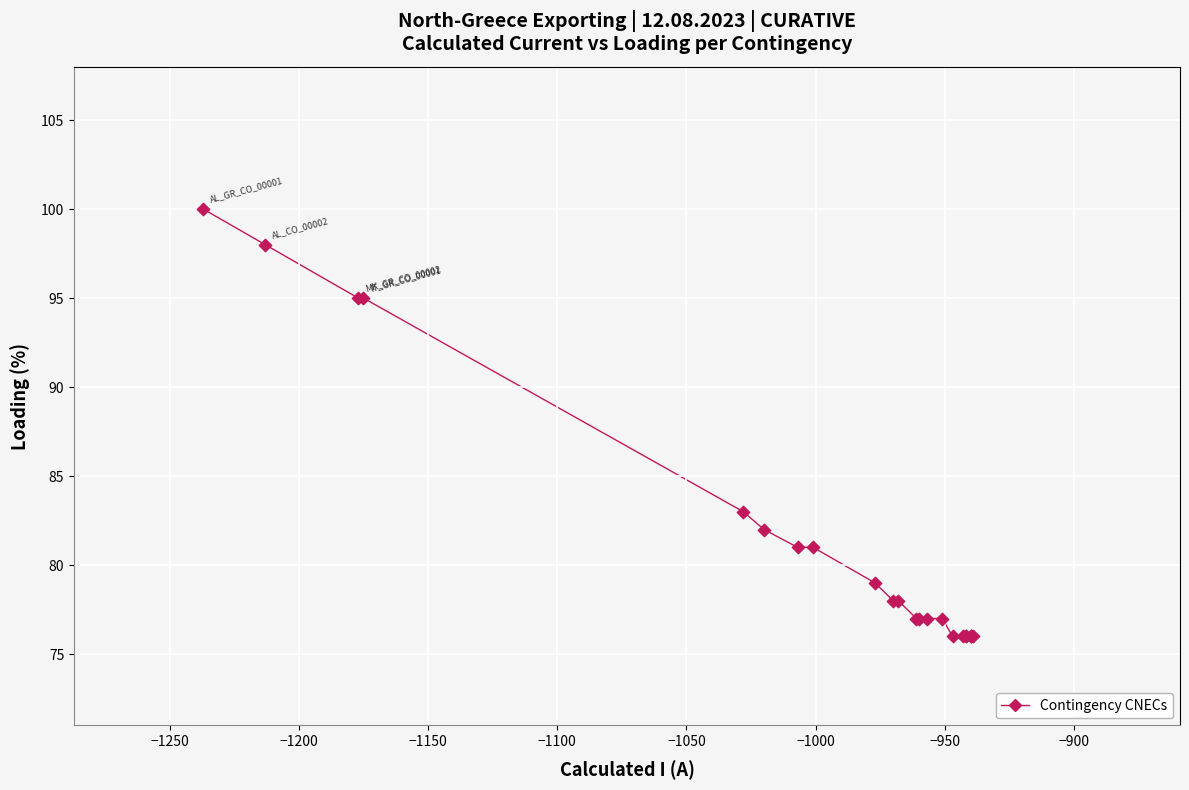

What Y value in the scatter plot is closest to 88?

83